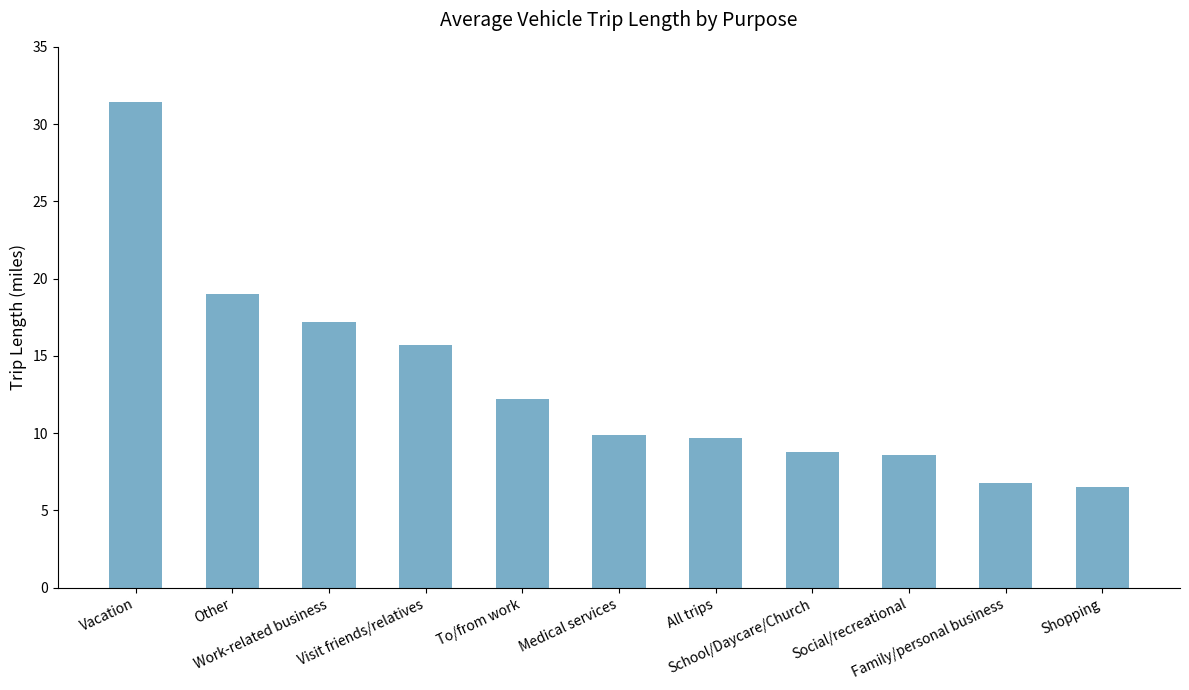

Which category has the highest value across all series?

Vacation